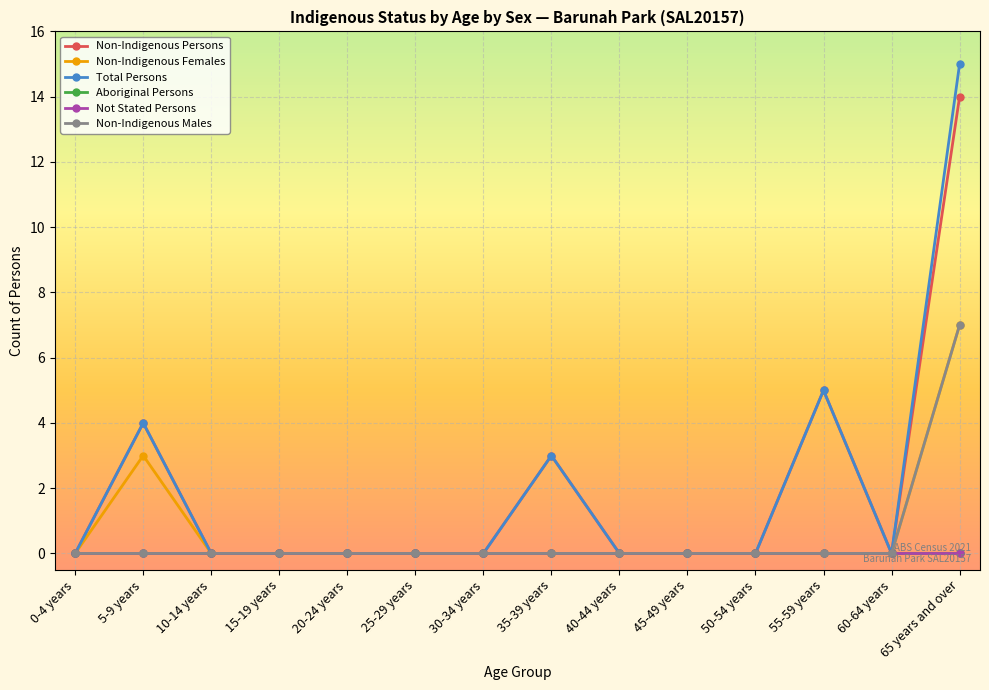

How many interior local valleys does the Total Persons series have?

1